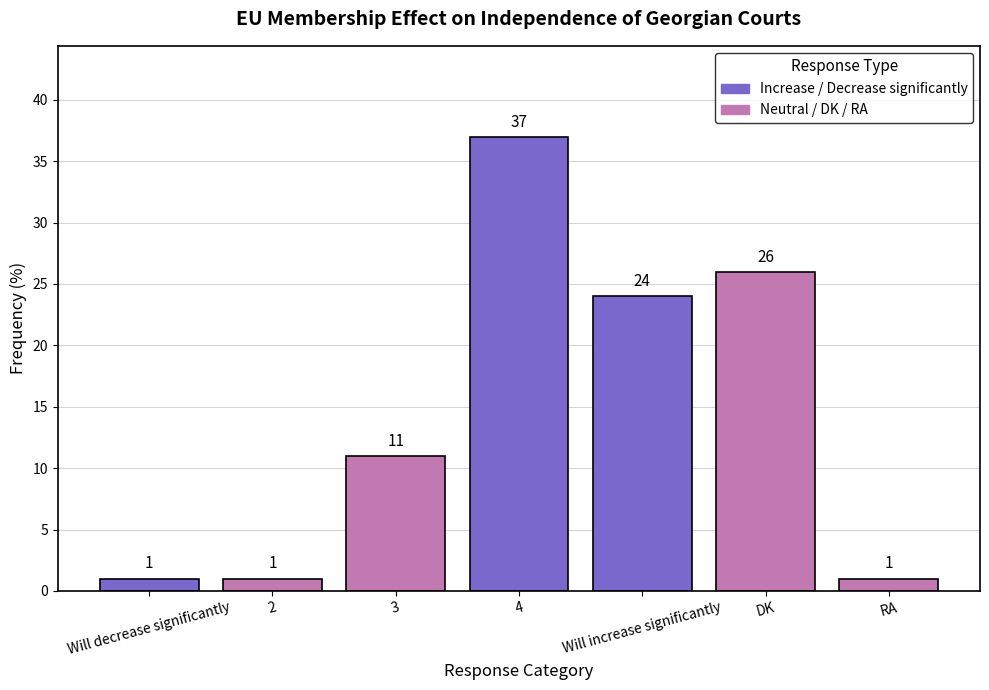

The value at Will increase significantly is 8. True or false?

False